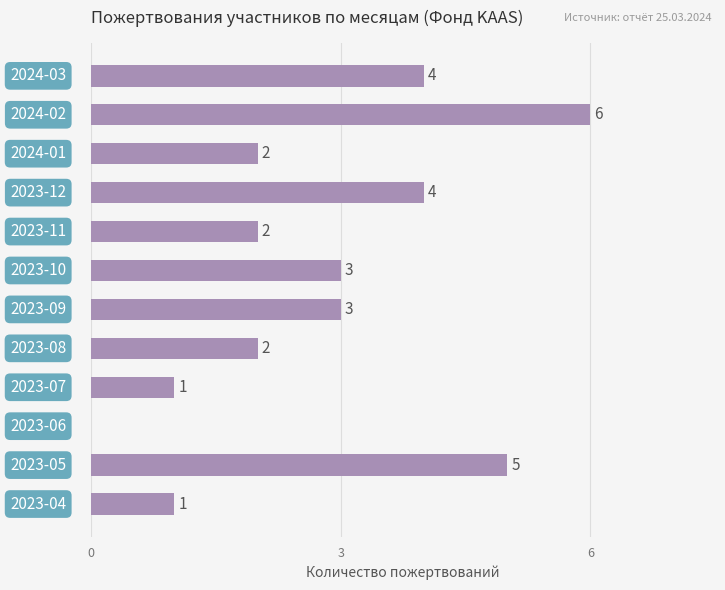

What is the sum of all values?

33